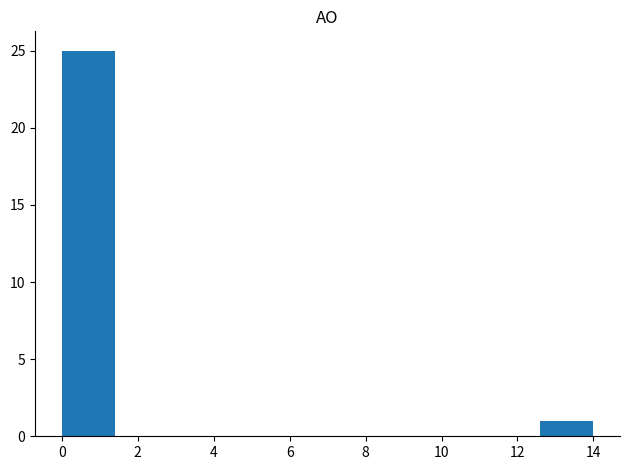

Reading left to right, transcribe this chart: for each bar, give the range it covers on the x-axis and its height. The values are not printed on the chart, so give them approximately, as read against the axis.

0.0 to 1.4: 25
1.4 to 2.8: 0
2.8 to 4.2: 0
4.2 to 5.6: 0
5.6 to 7.0: 0
7.0 to 8.4: 0
8.4 to 9.8: 0
9.8 to 11.2: 0
11.2 to 12.6: 0
12.6 to 14.0: 1